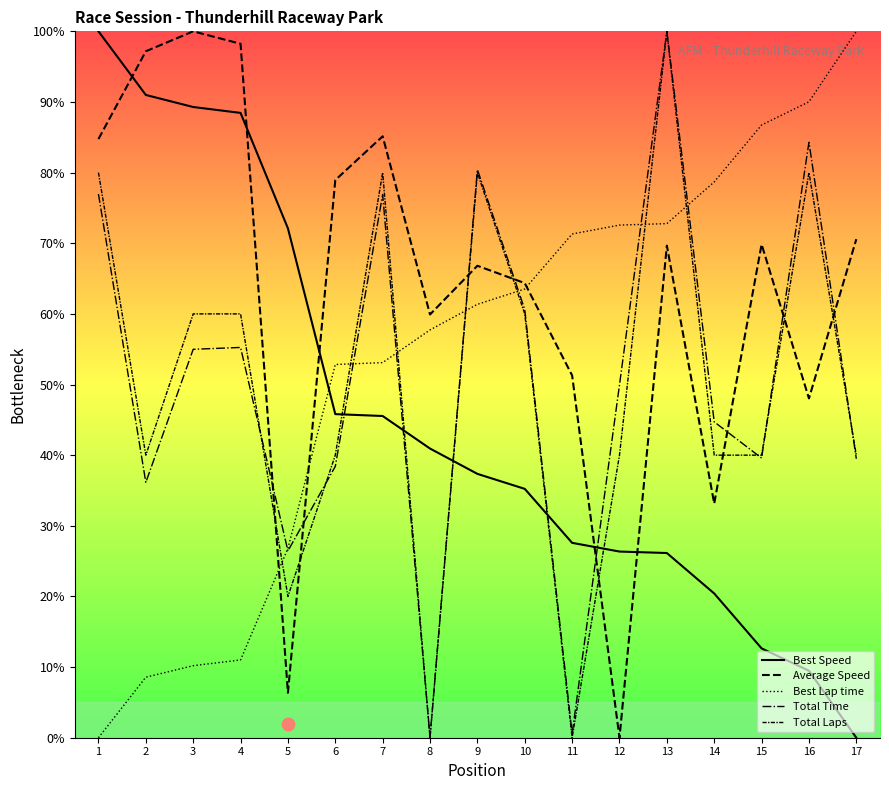

Which series has the widest spread of Y values?

Best Speed